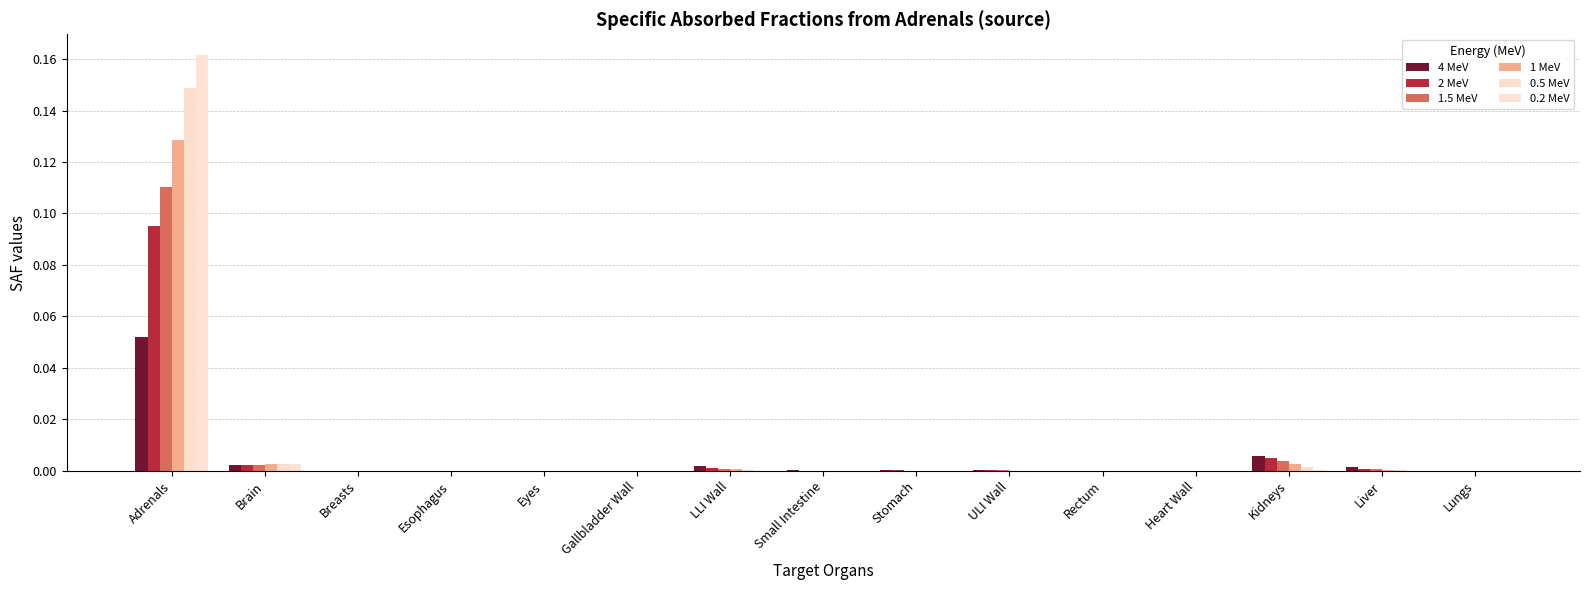

Are the bars horizontal?

No